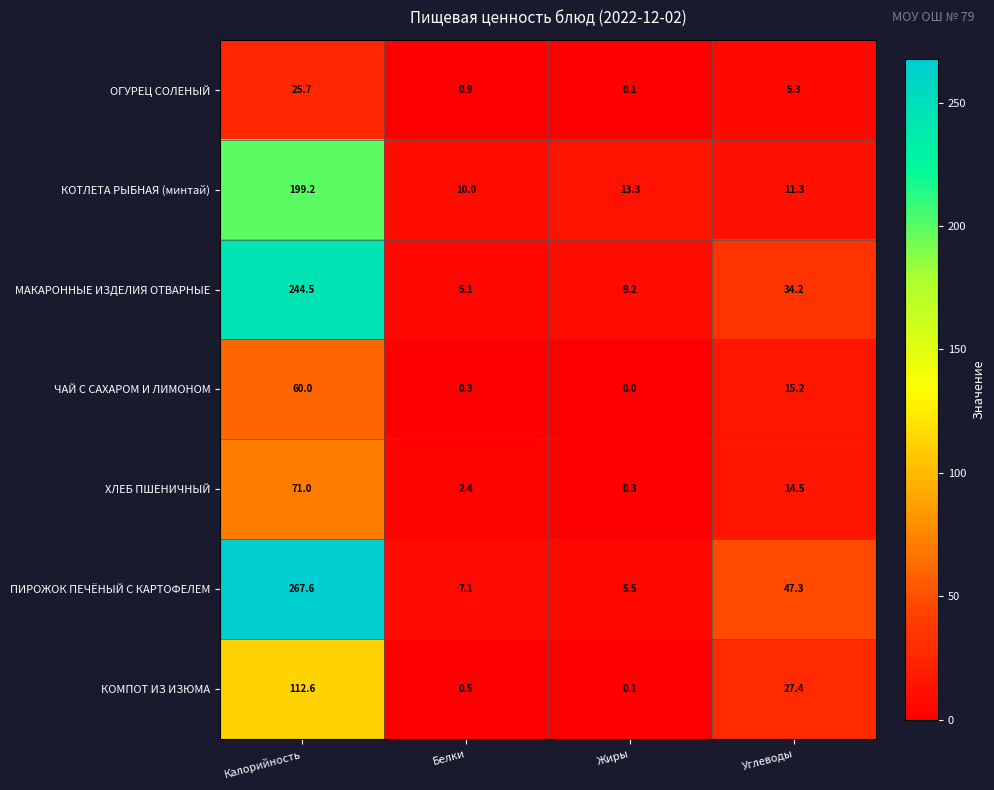

How many distinct data groups are displayed?

7